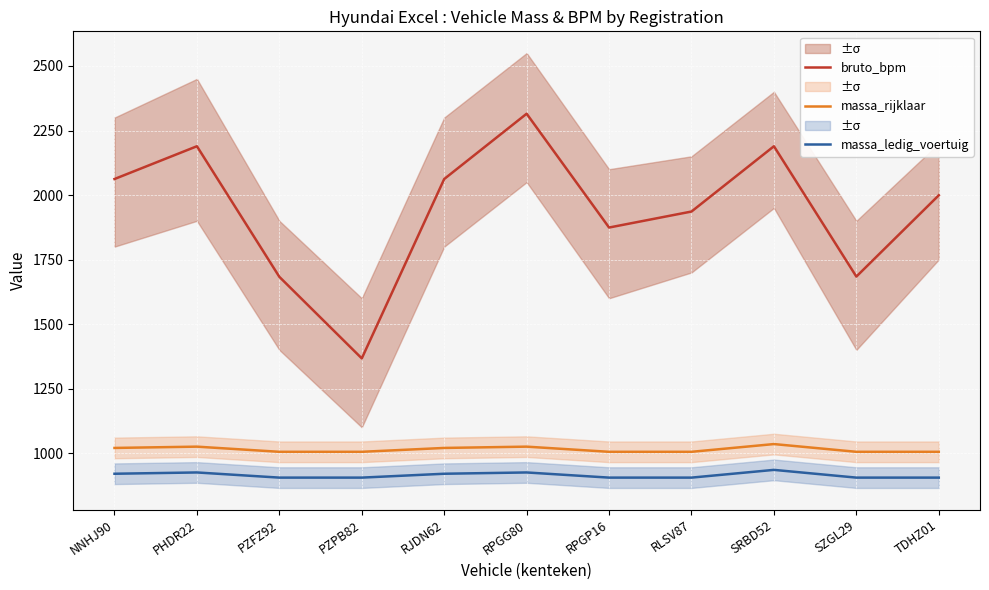

Which category has the lowest value in the massa_rijklaar series?

PZFZ92